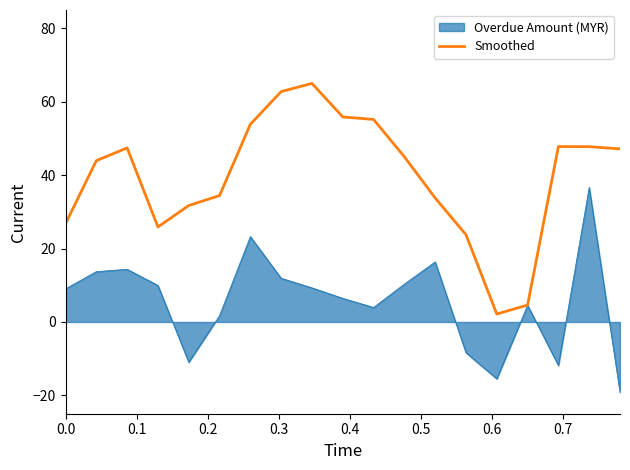

Rank the series by their average value, from highest to lowest.

Smoothed, Overdue Amount (MYR)